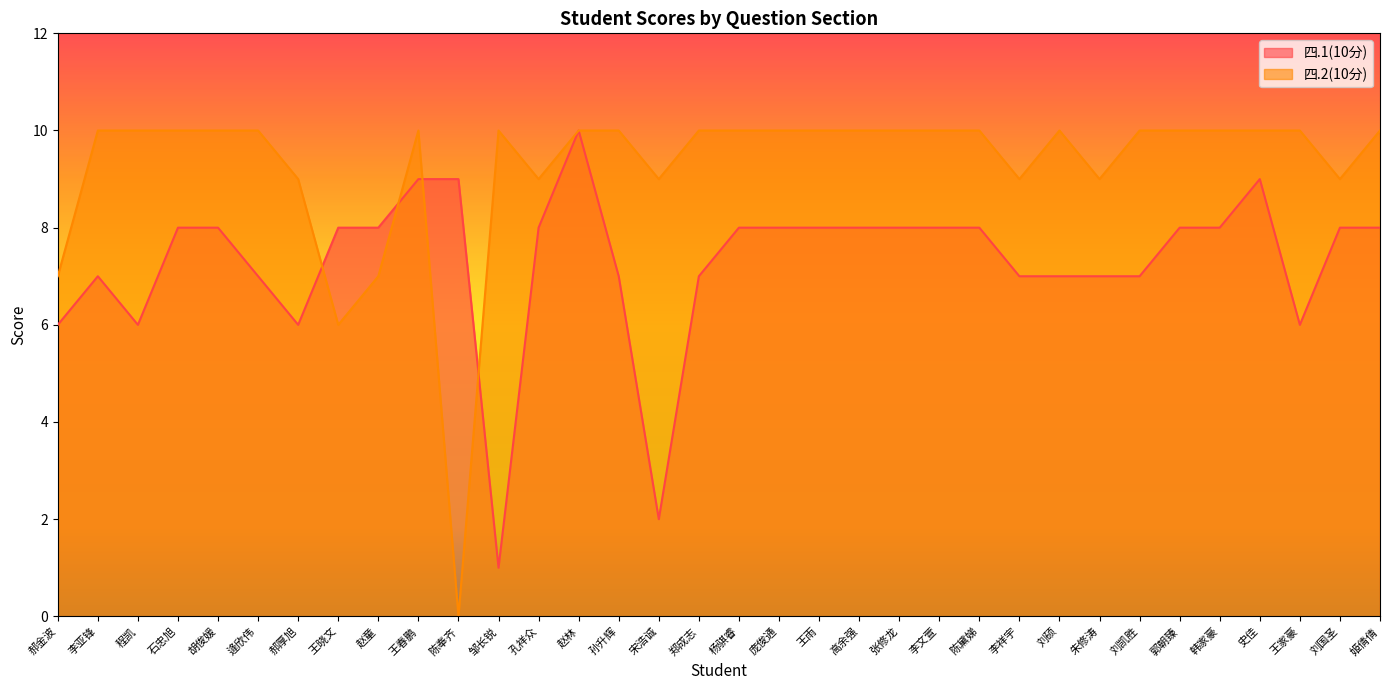

True or false: 四.1(10分) has a value of 8 at 石忠旭.

True